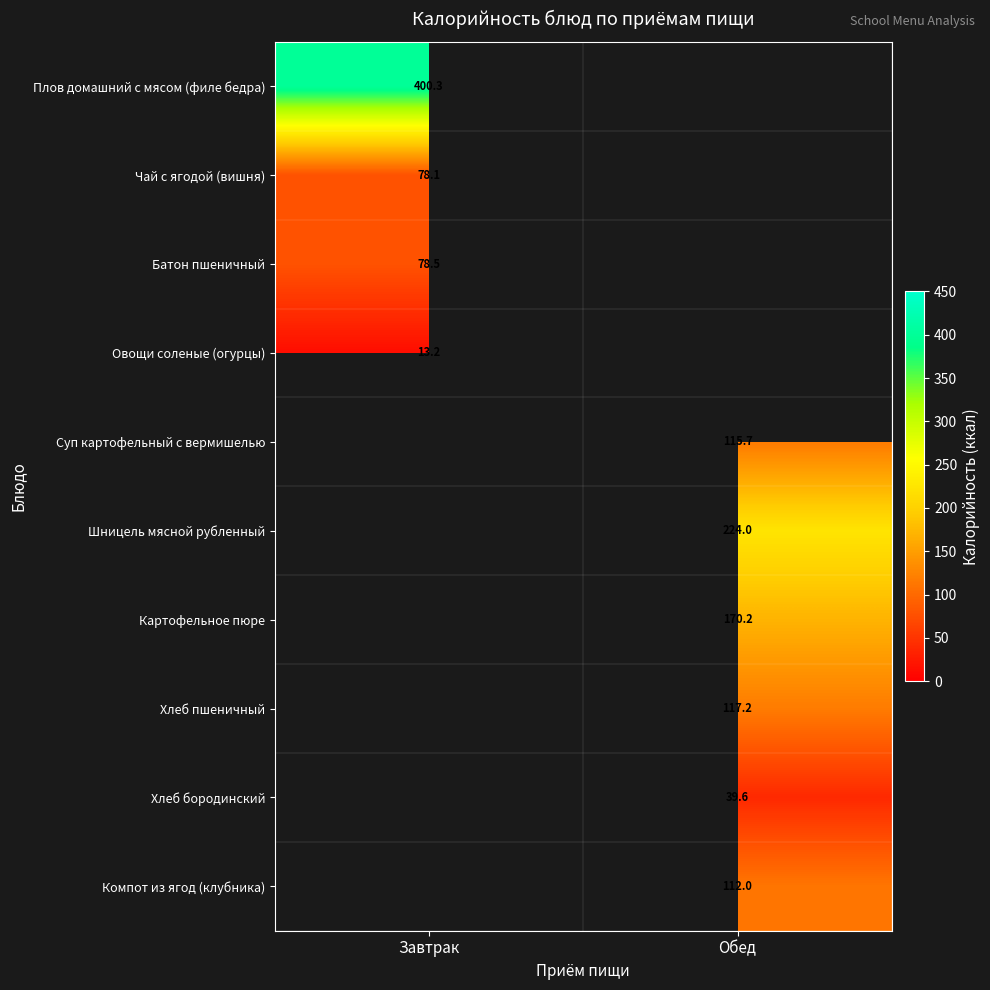

How many categories are shown in the chart?

2